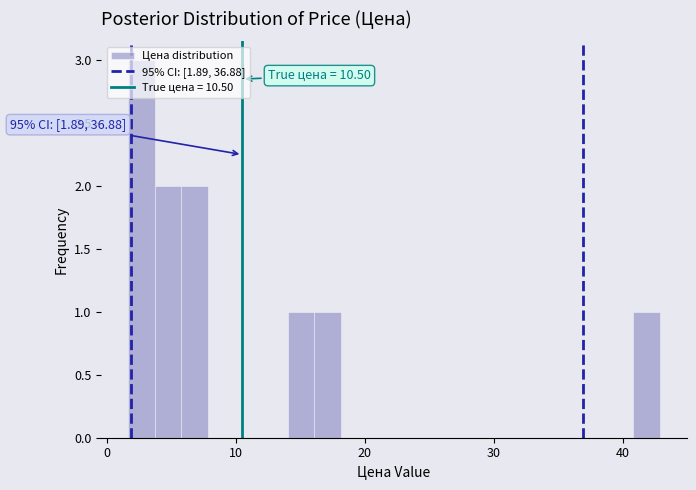

Read against the x-axis, roughly where is the centre of the tallest bar?

3